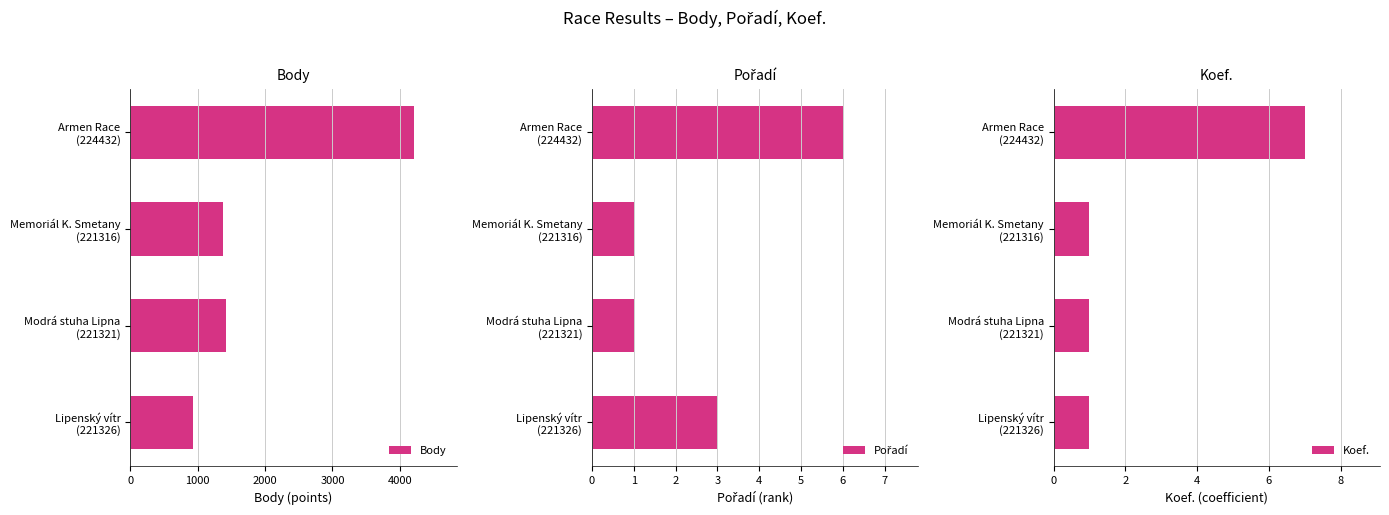

What is the difference between the maximum and minimum values in the Body series?

3286